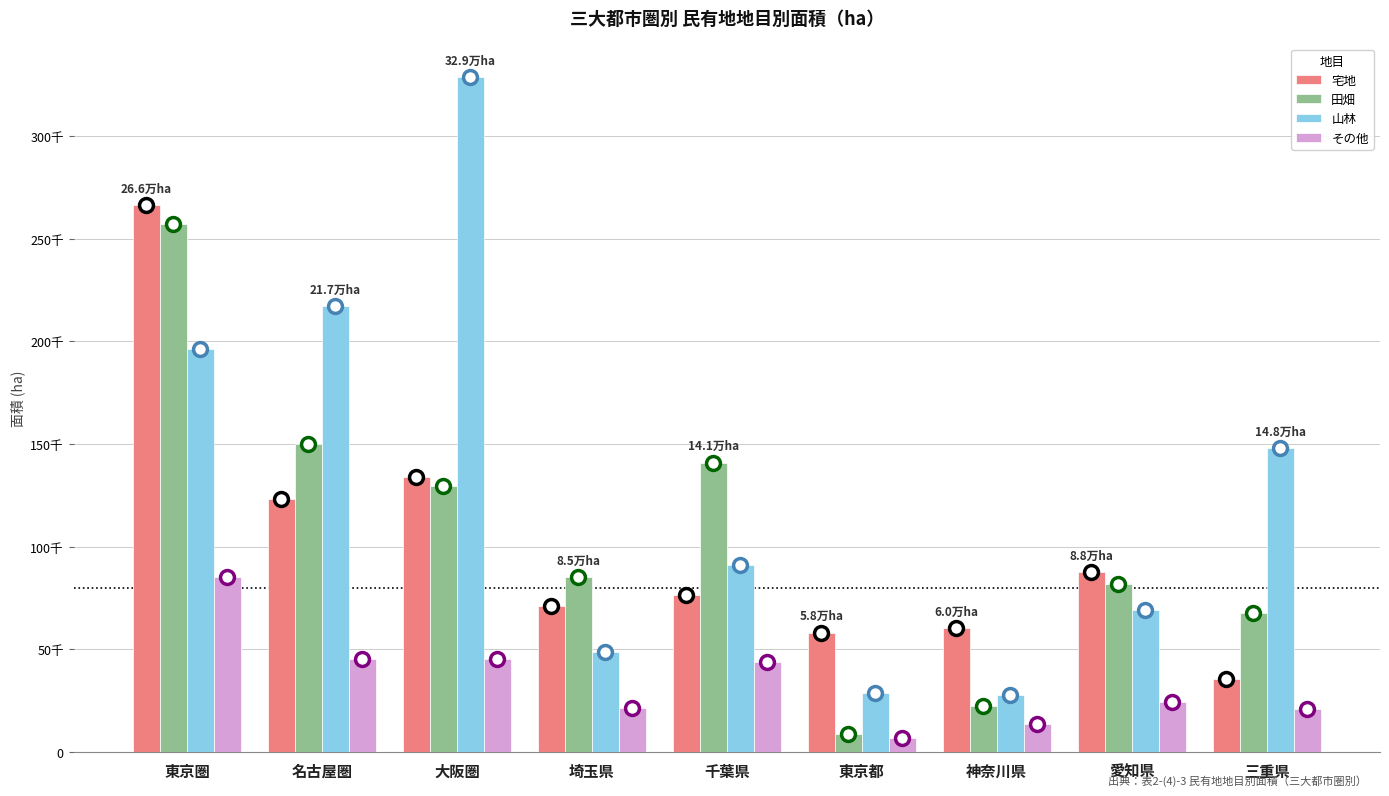

What is the label of the 8th bar from the left?

愛知県